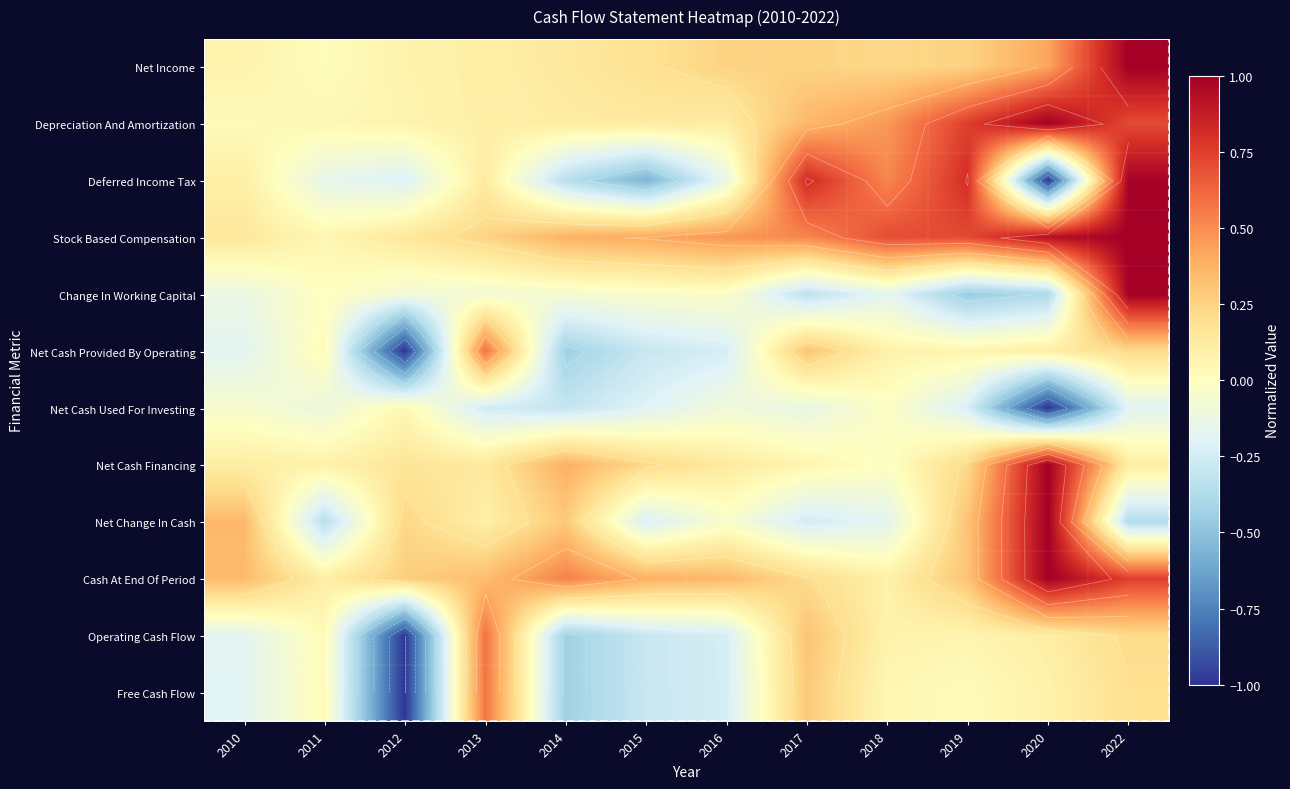

What is the average value of the Change In Working Capital series?

-0.1